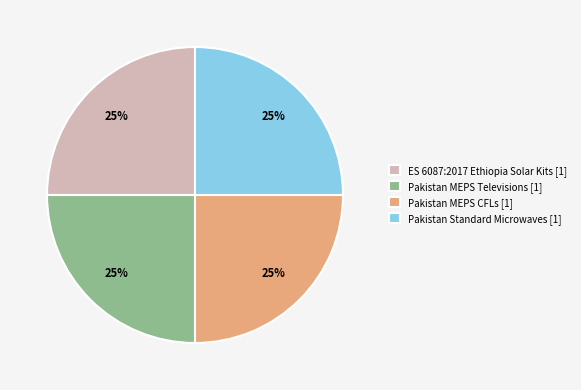

What is the ratio of the value at ES 6087:2017 Ethiopia Solar Kits [1] to the value at Pakistan Standard Microwaves [1]?

1.0